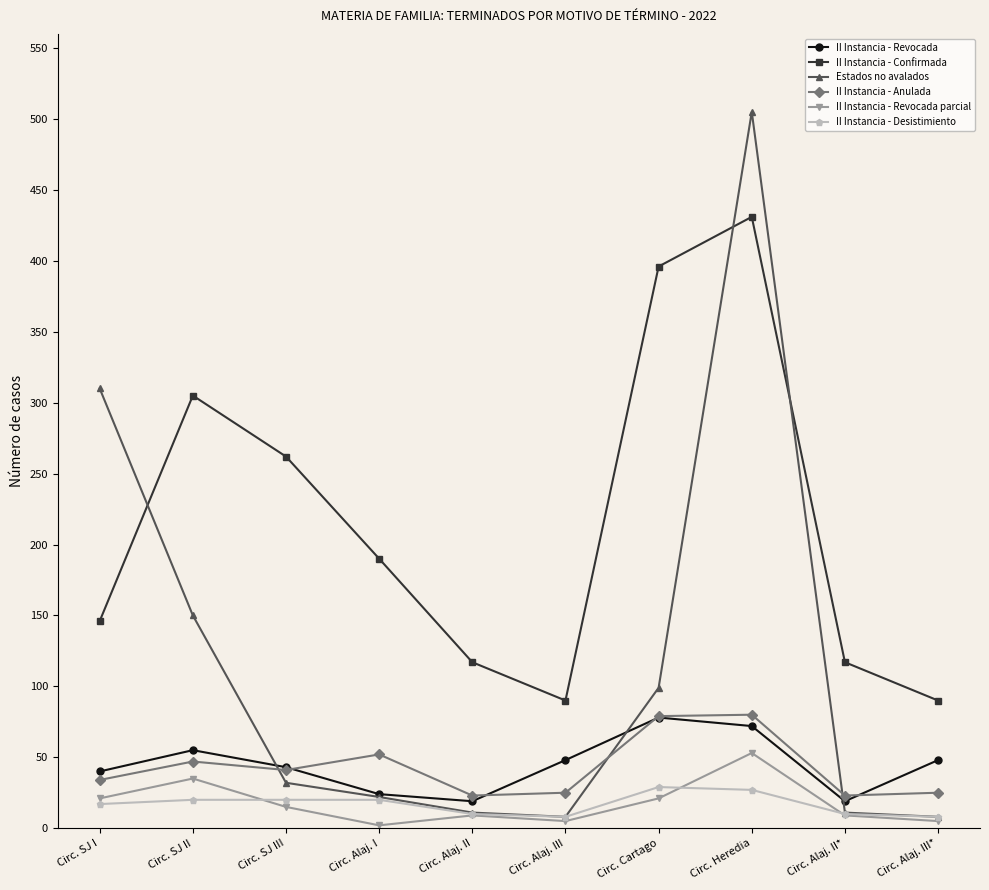

What is the maximum value for II Instancia - Desistimiento?

29